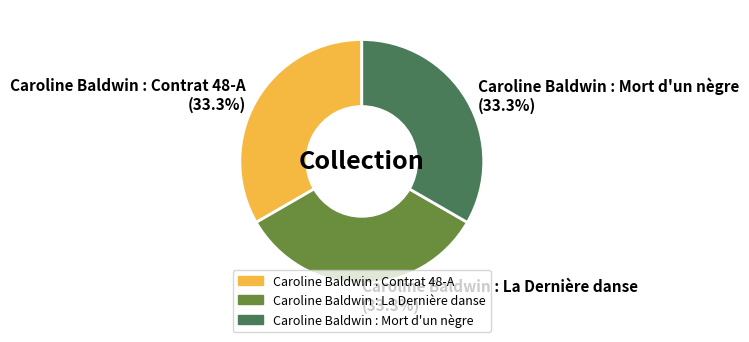

How many slices are in this pie chart?

3